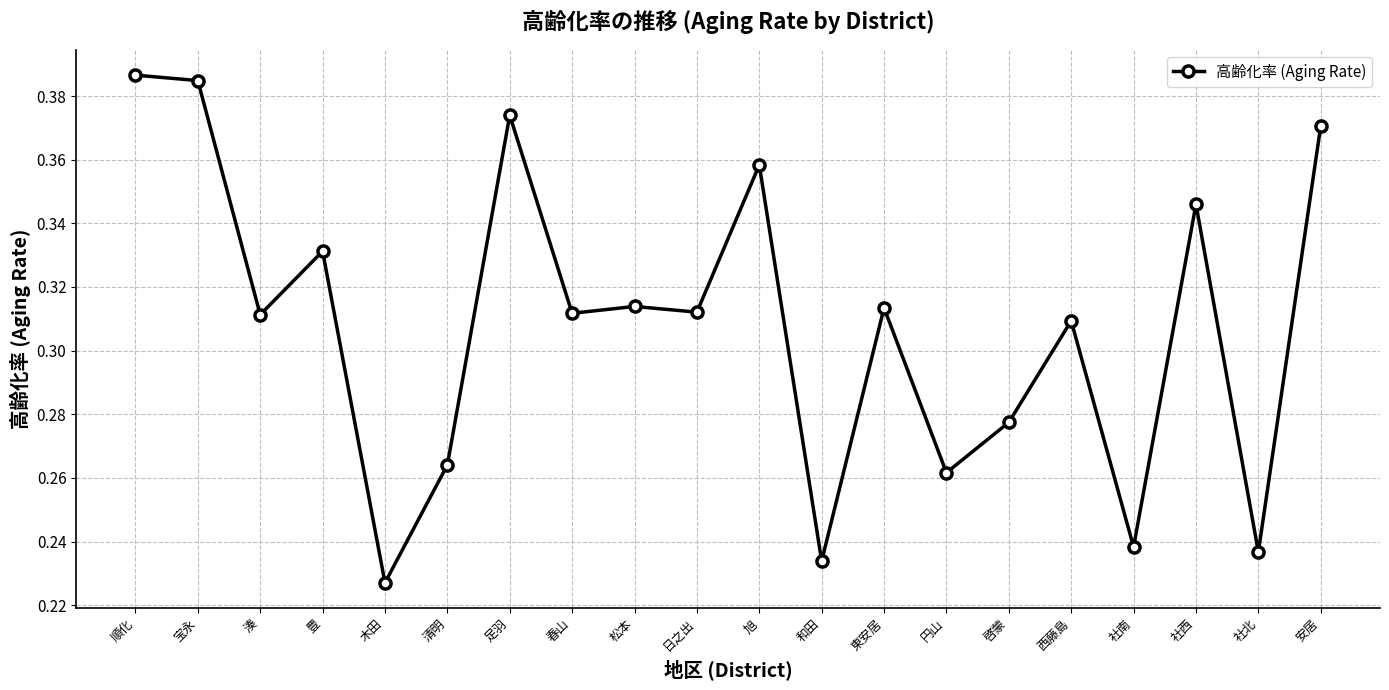

What is the change in value from 宝永 to 日之出?

-0.1